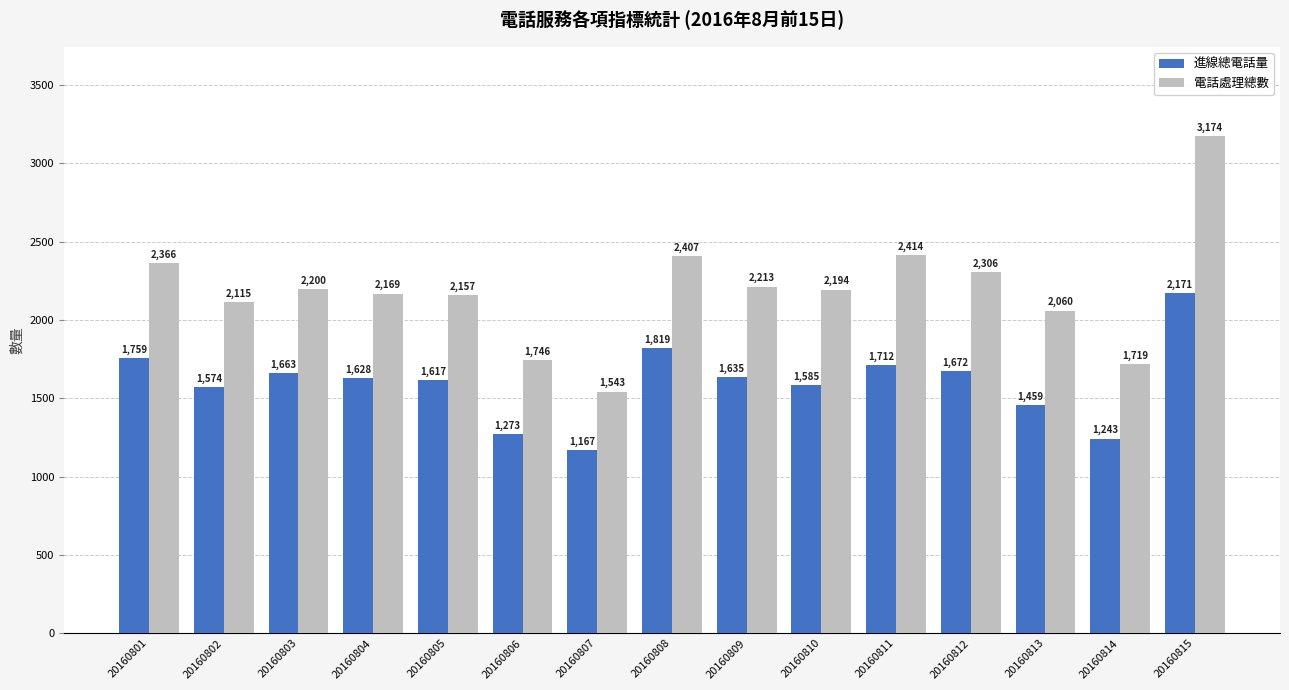

What is the lowest value of the 進線總電話量 series?

1167